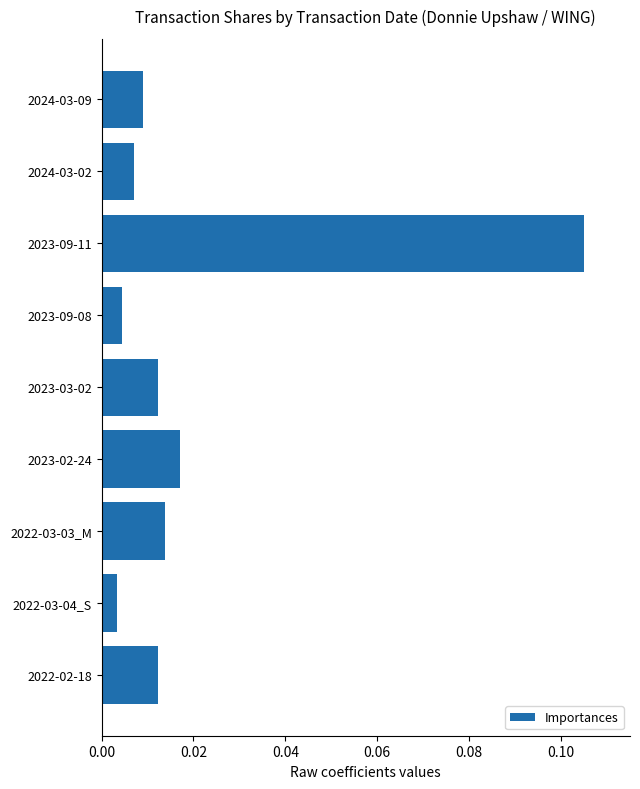

At which category does the chart reach its peak across all series?

2023-09-11